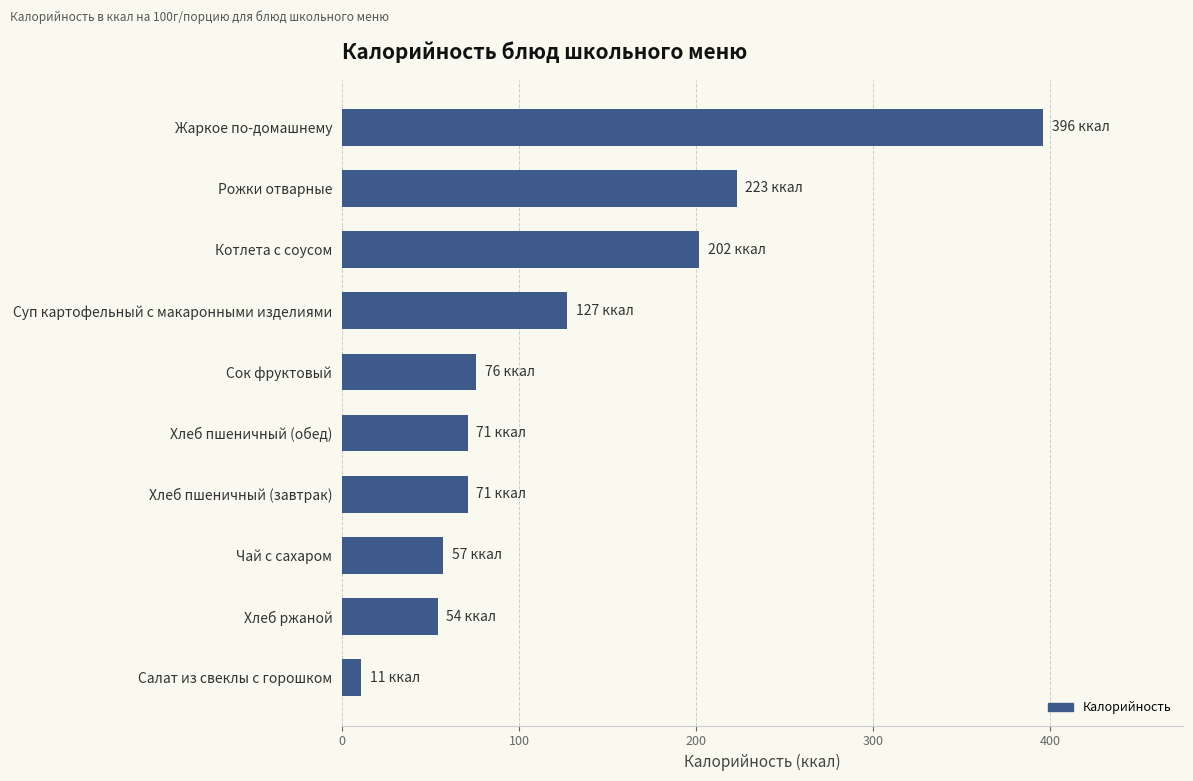

Does the chart contain stacked bars?

No